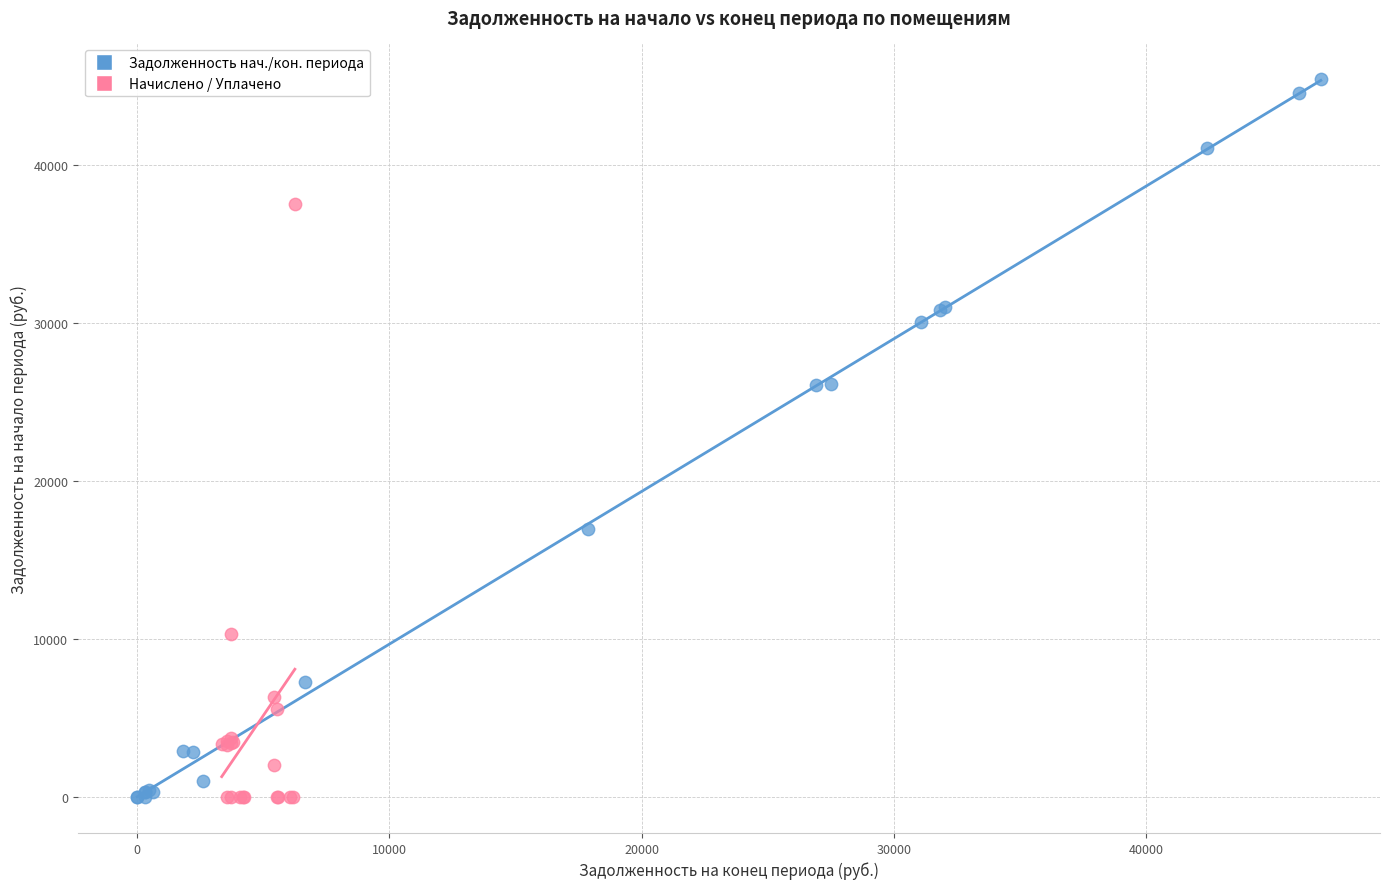

Which series reaches the maximum Y coordinate?

Задолженность нач./кон. периода